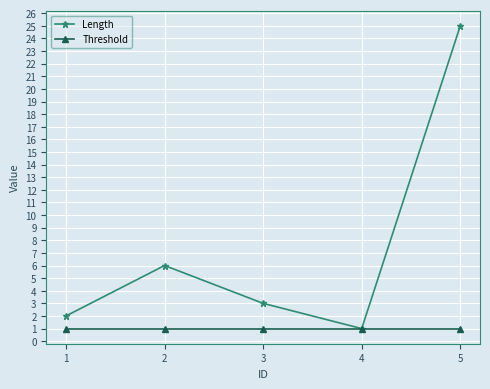

Count the number of categories in the chart.

5